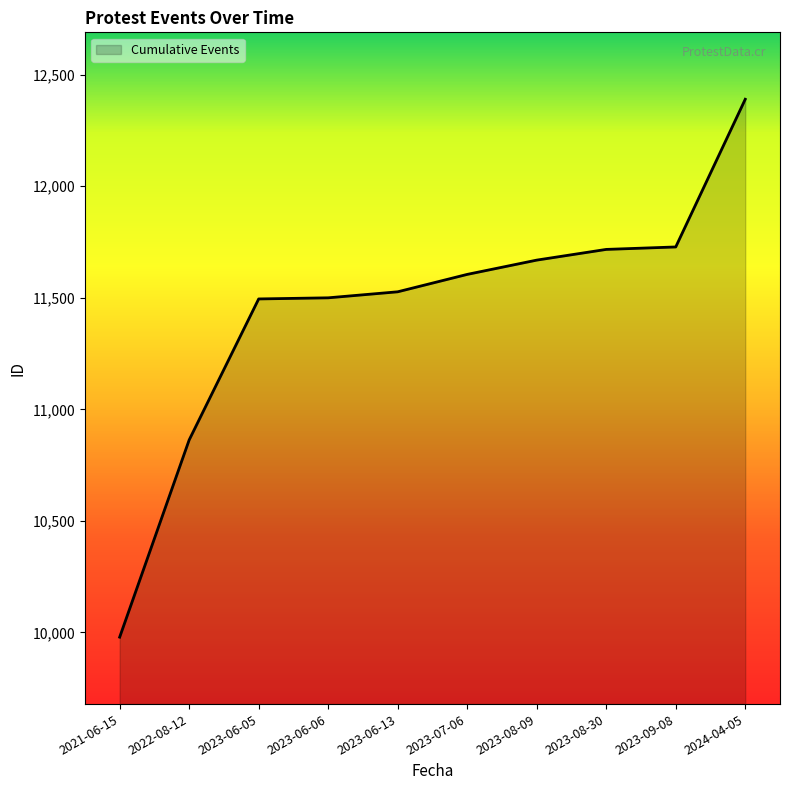

What value does the data have at 2022-08-12, to the nearest 10?

10860